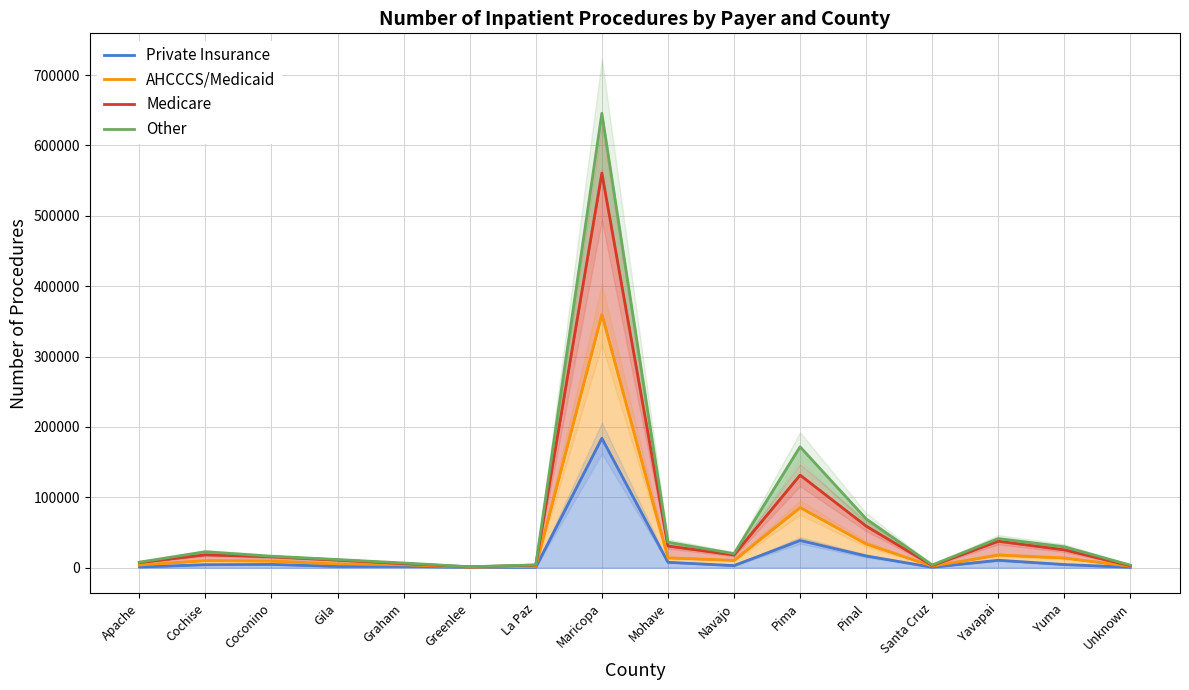

At how many categories does at least one series exceed 26027?

6